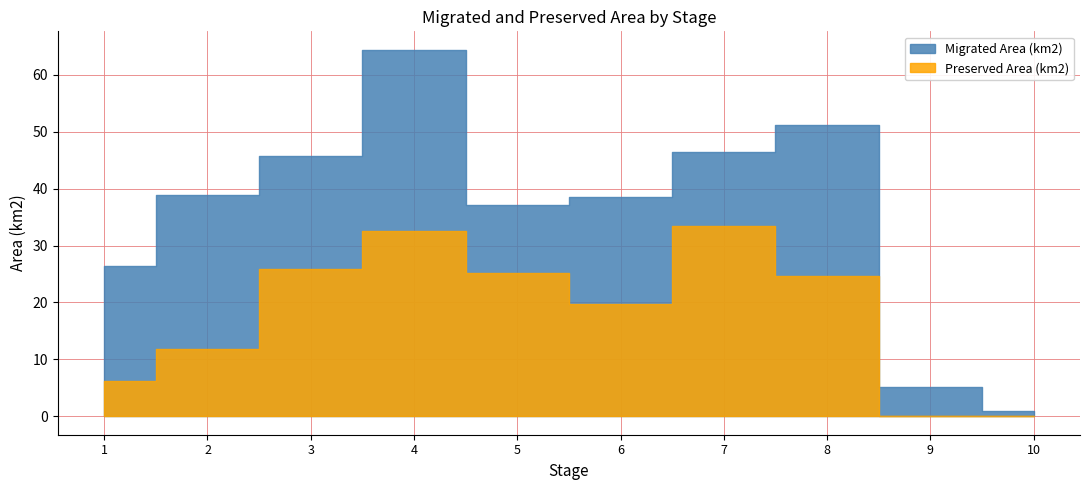

How many series are shown in this chart?

2